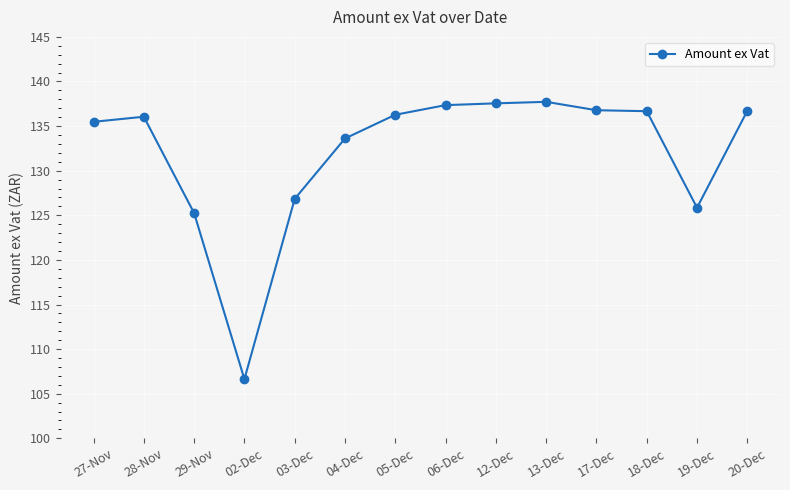

At which category does the data reach its first local valley?

02-Dec